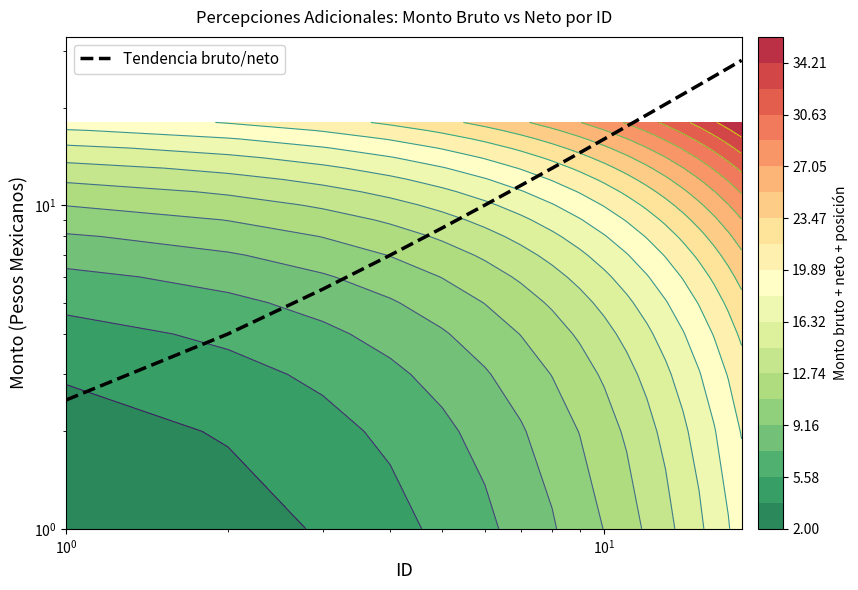

What is the sum of all values?

274.5